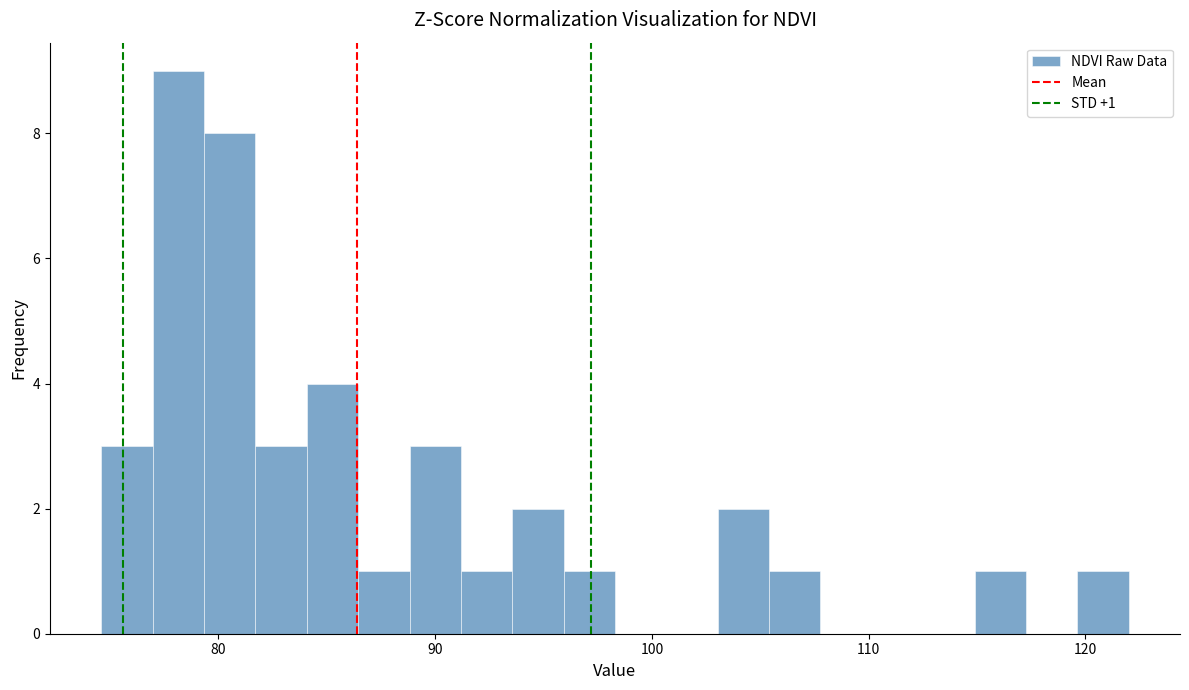

Around what value on the x-axis is the tallest bar? Give the approximate position of its centre, as read against the axis.

78